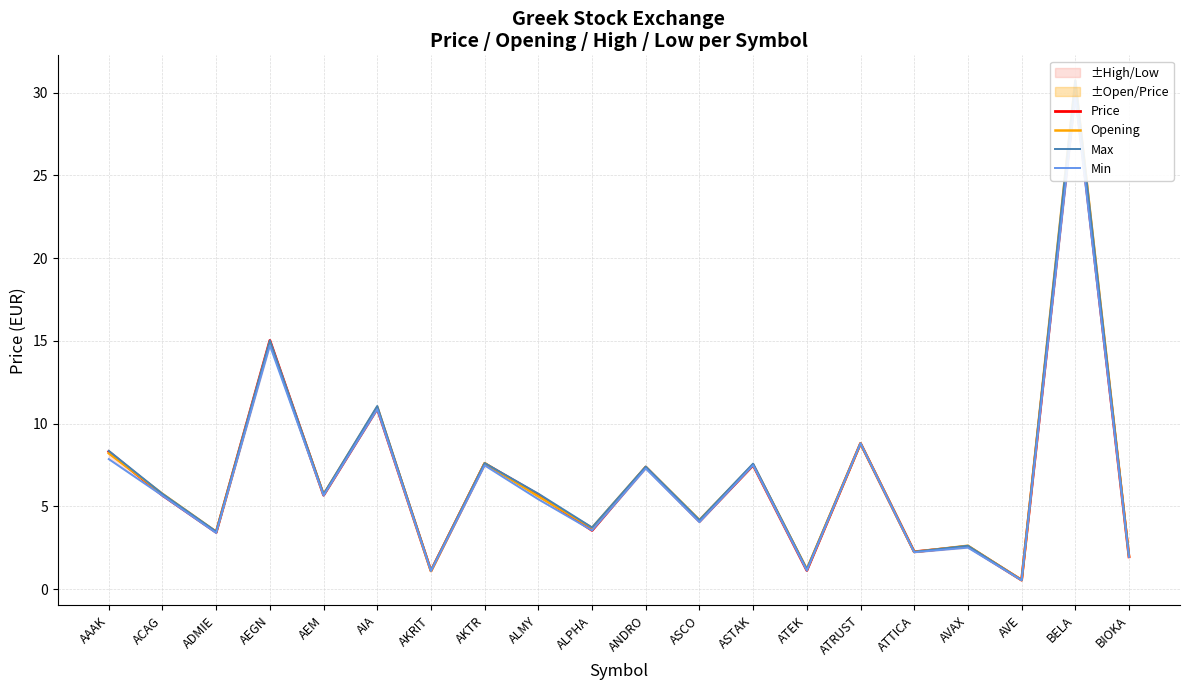

How many lines are shown in the chart?

4